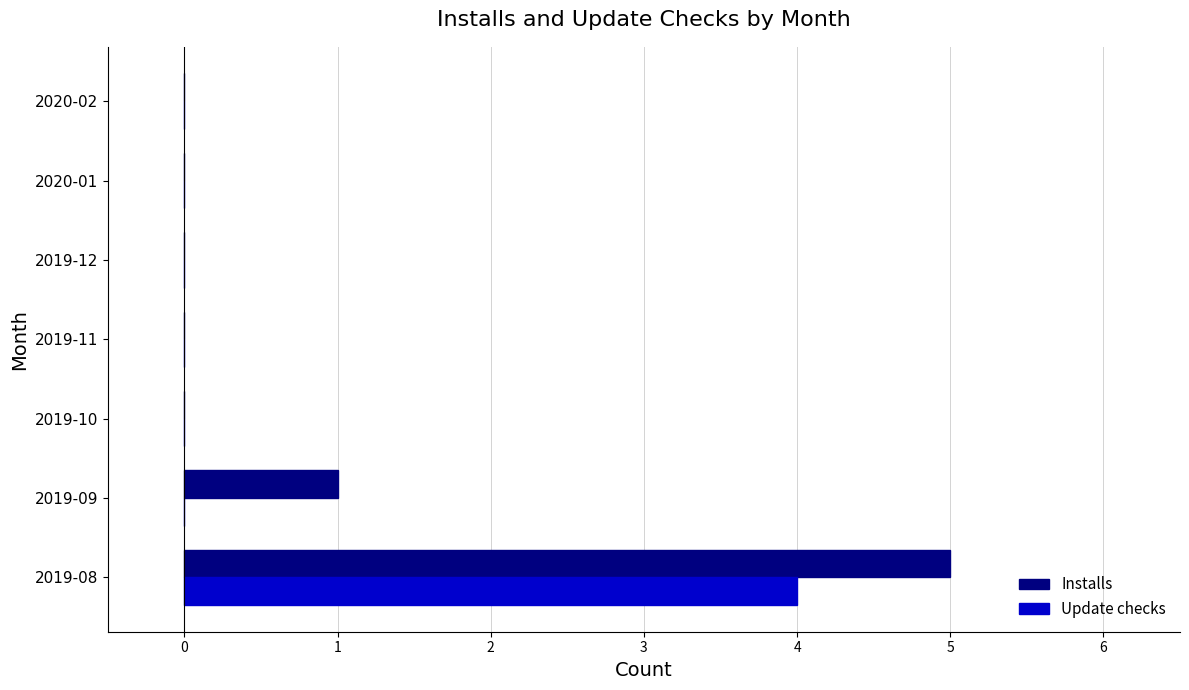

Which series has the largest range (max minus min)?

Installs